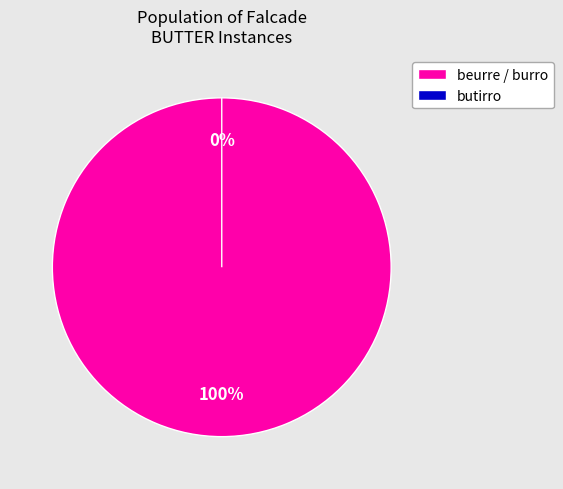

What is the change in value from beurre / burro to butirro?

-2